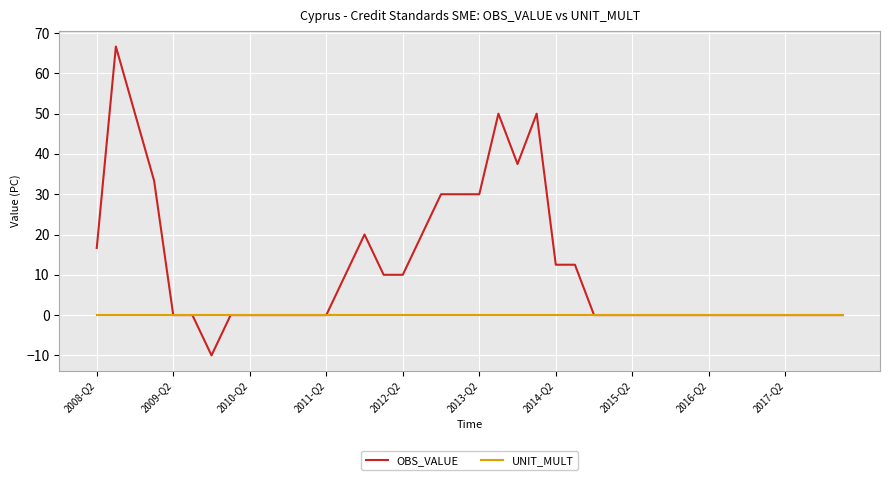

Which series has the largest total across all categories?

OBS_VALUE